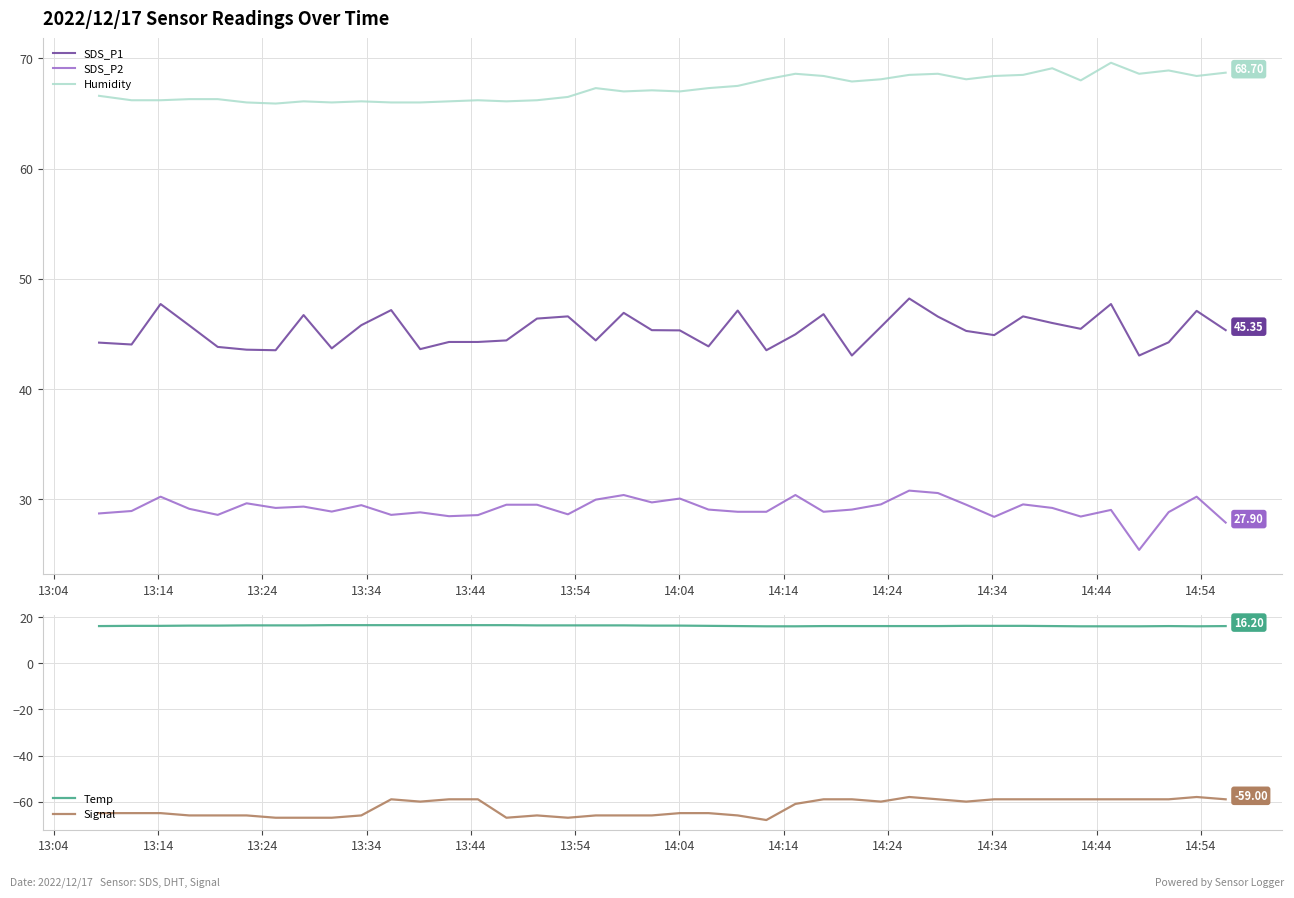

Which series has the largest range (max minus min)?

Signal